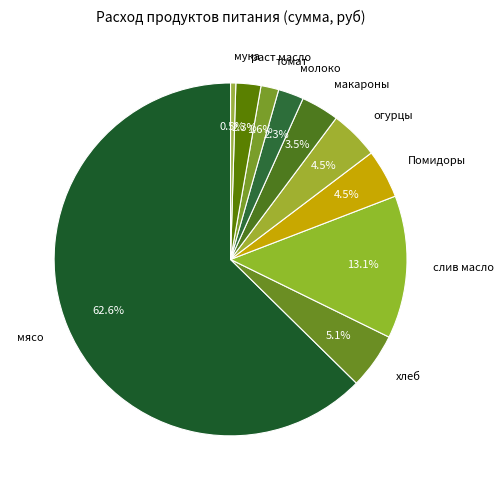

Which category has the smallest portion of the pie?

мука